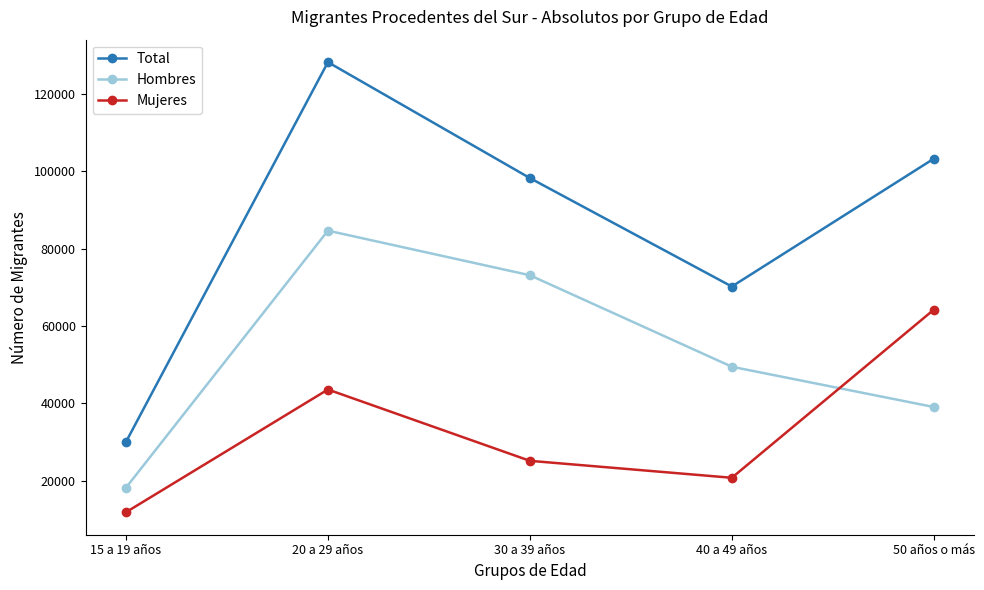

What is the label of the 3rd point from the left?

30 a 39 años